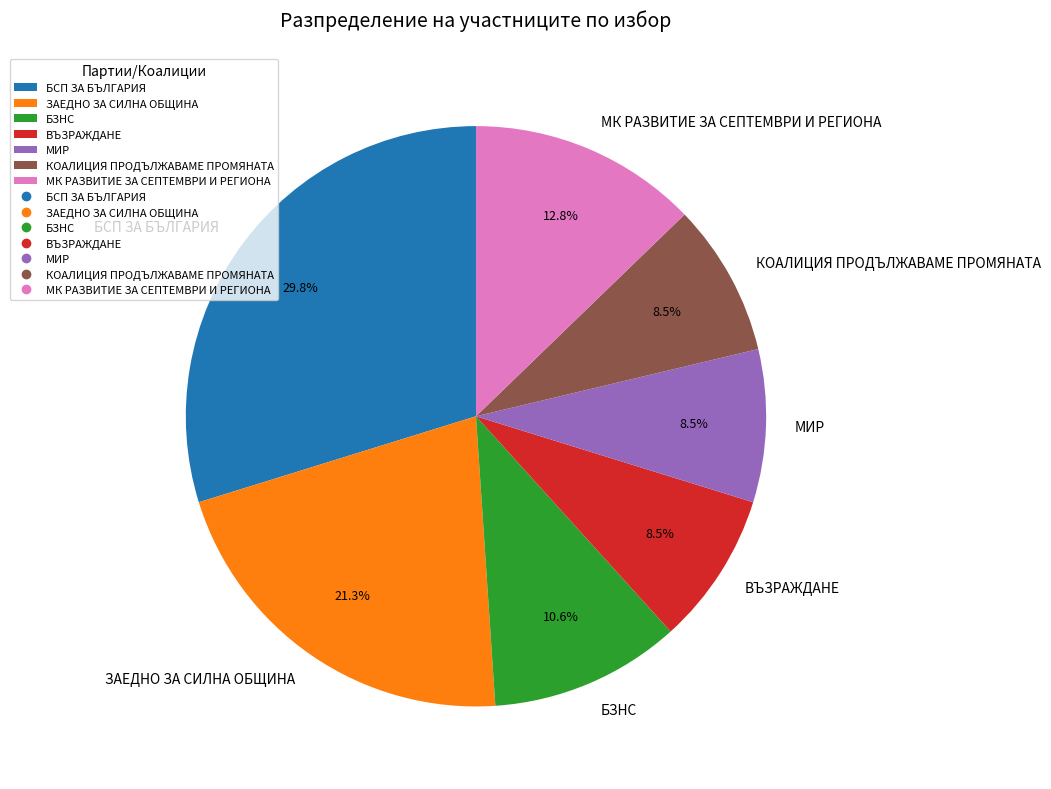

Combined, do МК РАЗВИТИЕ ЗА СЕПТЕМВРИ И РЕГИОНА and БСП ЗА БЪЛГАРИЯ account for over 50%?

No